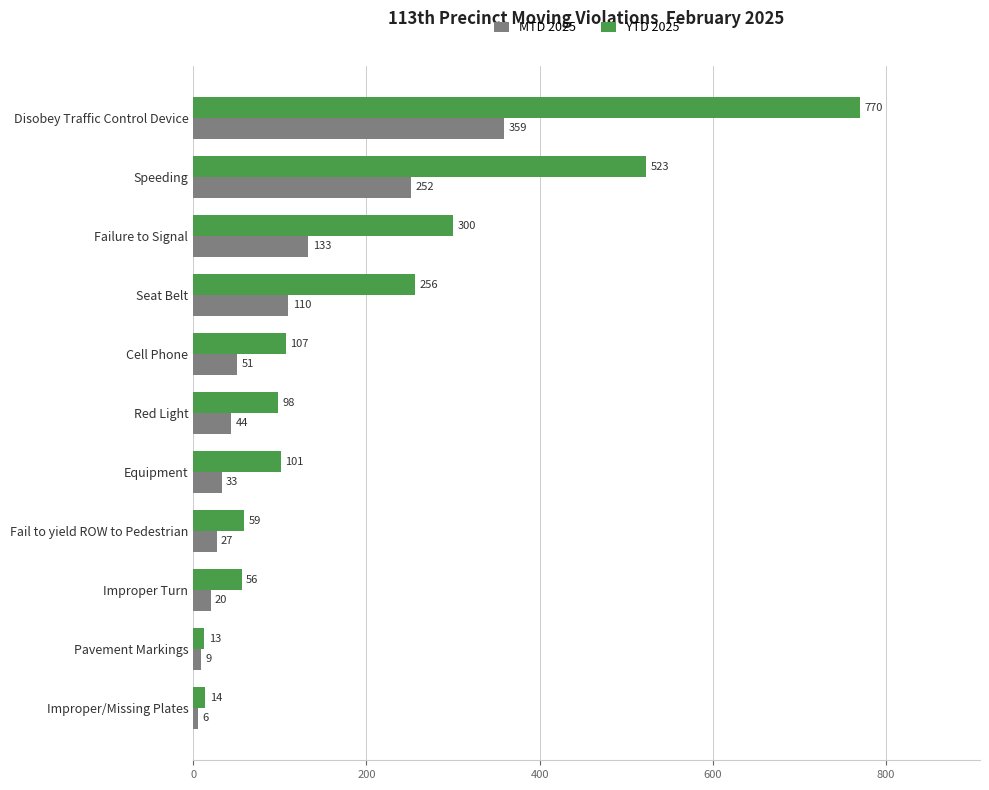

How many values in the YTD 2025 series are below 101?

5